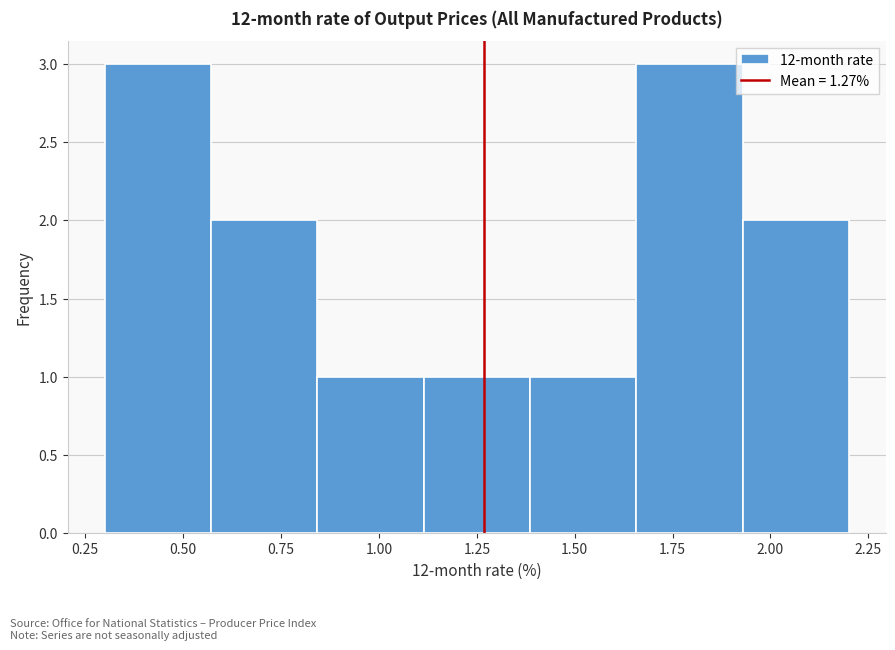

Reading left to right, transcribe this chart: for each bar, give the range it covers on the x-axis and its height. Neither the bar edges nor the heights are printed on the chart, so give them approximately, as read against the axes.

0.30 to 0.55: 3
0.55 to 0.85: 2
0.85 to 1.10: 1
1.10 to 1.40: 1
1.40 to 1.65: 1
1.65 to 1.95: 3
1.95 to 2.20: 2